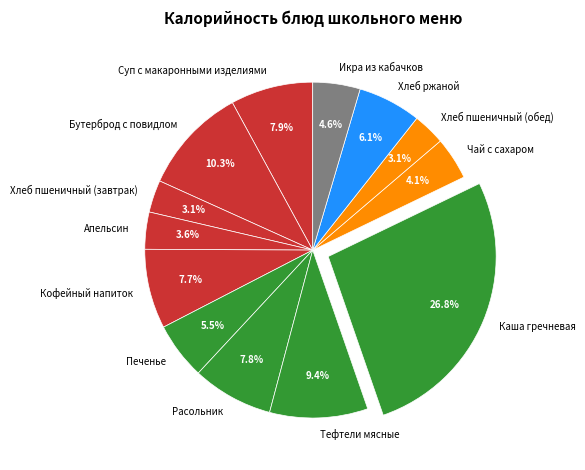

The Хлеб ржаной slice represents 6% of the pie. True or false?

True